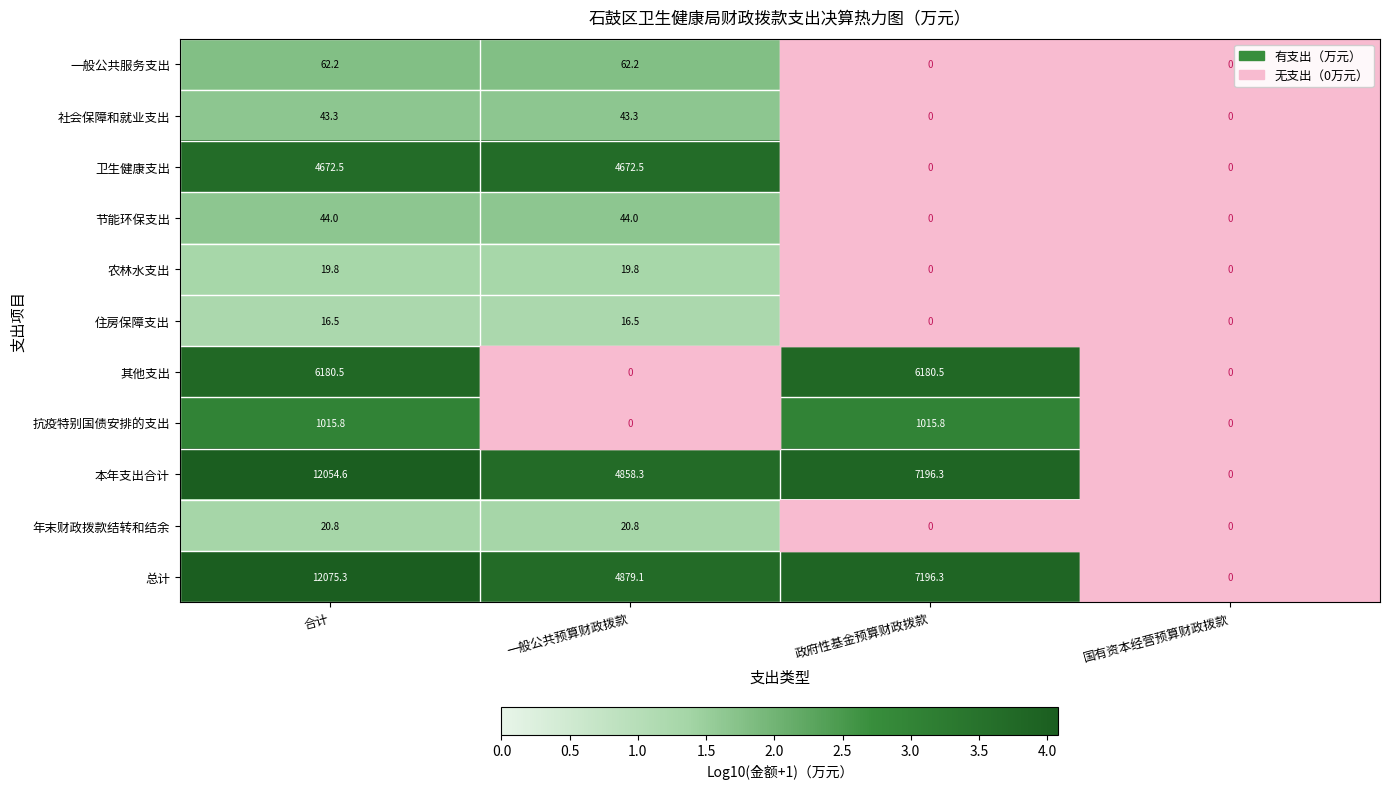

Is the value of 年末财政拨款结转和结余 at 政府性基金预算财政拨款 greater than the value of 总计 at 合计?

No